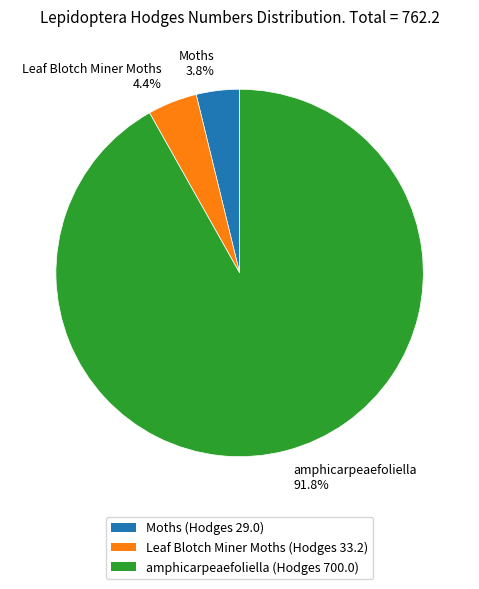

Is it true that Leaf Blotch Miner Moths is 4% of the pie?

True